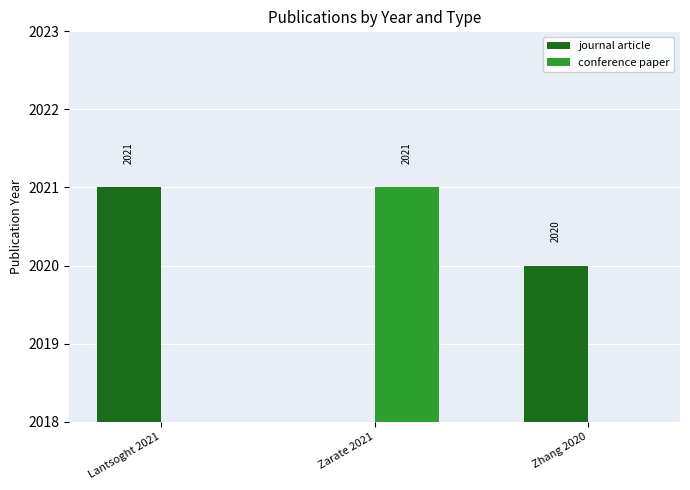

What position from the right is Lantsoght 2021?

3